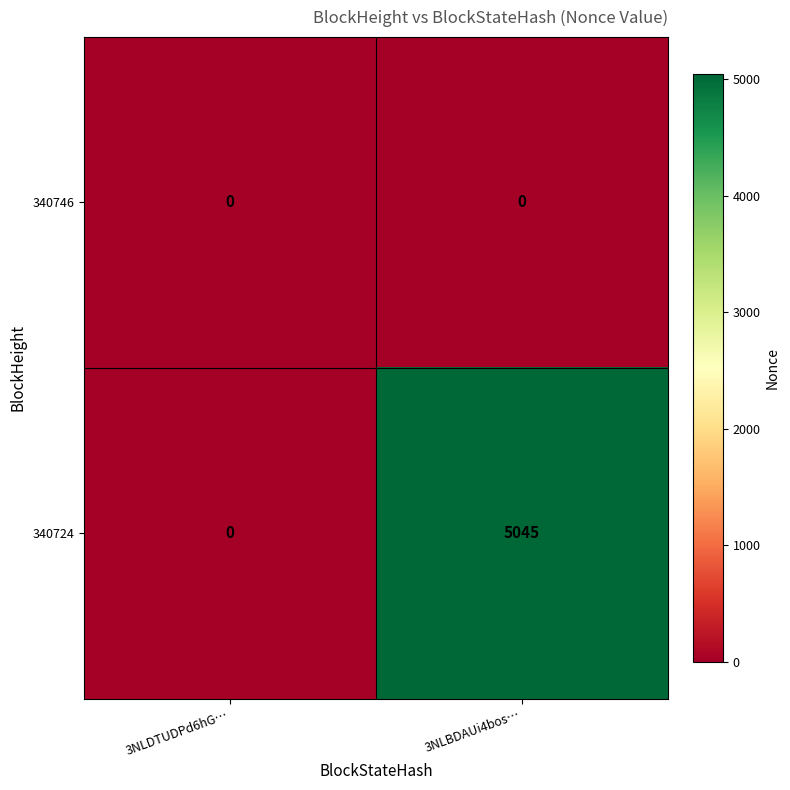

What is the spread (max minus min) of values at 3NLBDAUi4bos…?

5045